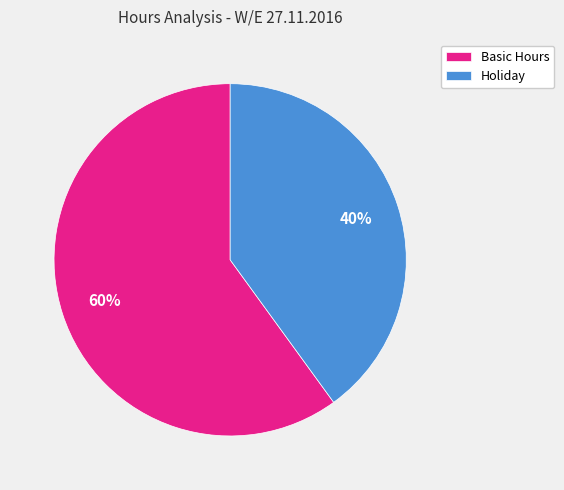

The Basic Hours slice represents 69% of the pie. True or false?

False